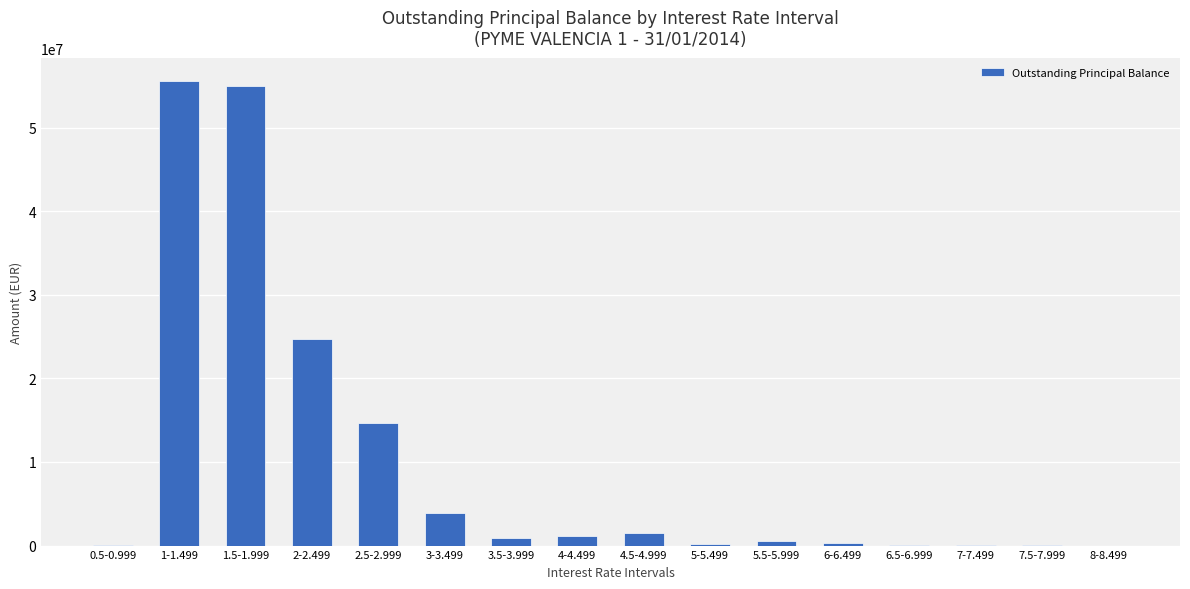

Where is the data nearest to the value 27796287?

2-2.499